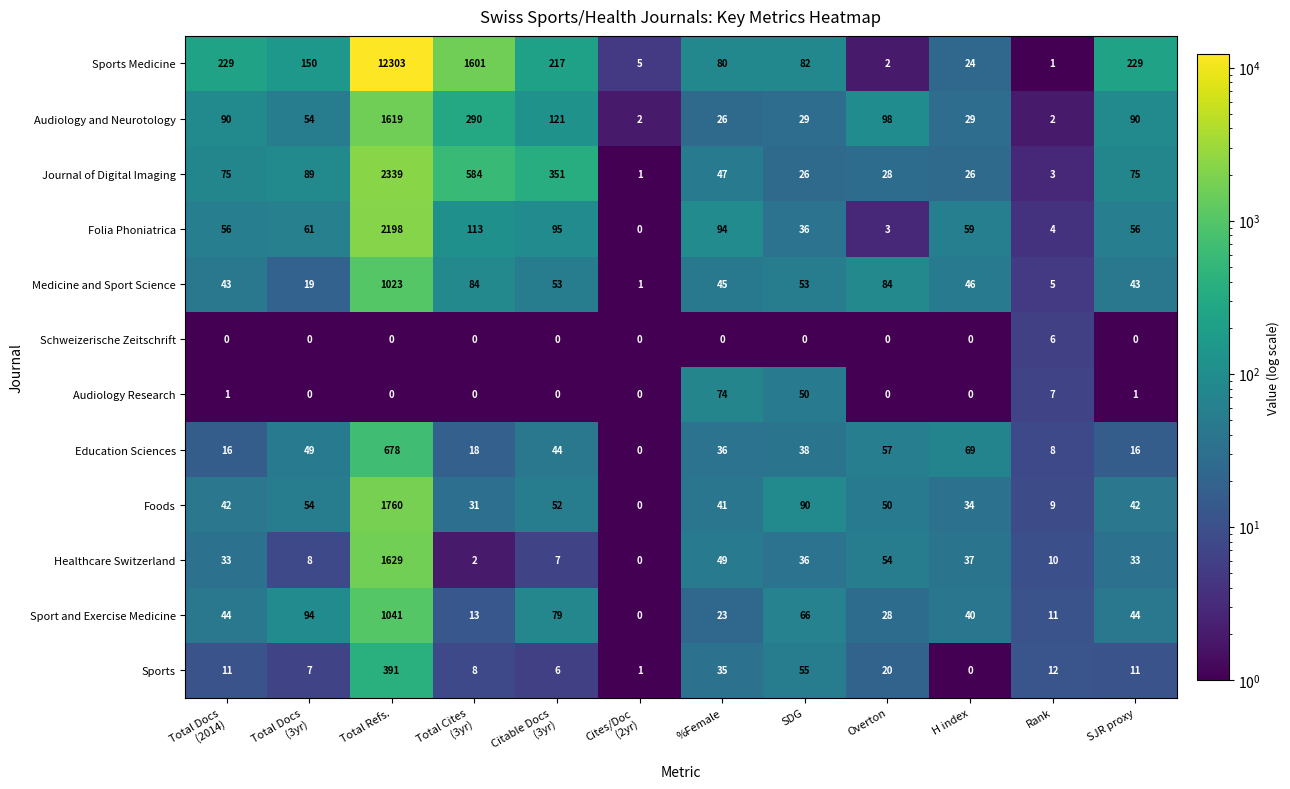

Which series has the largest total across all categories?

Sports Medicine